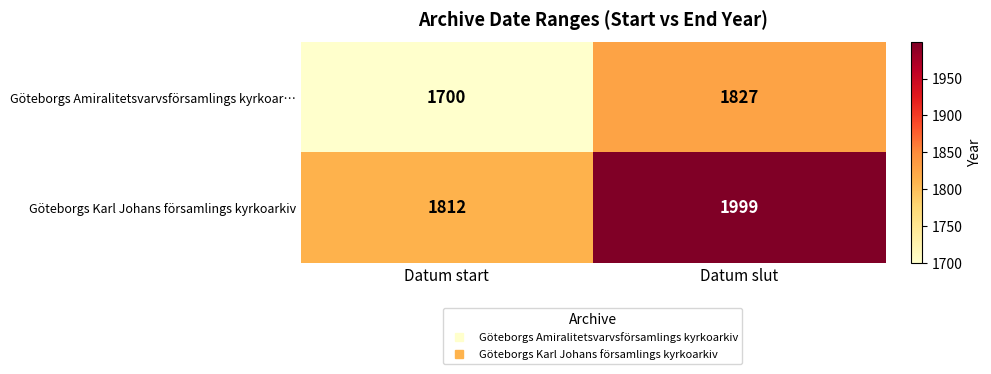

At which category is the sum across all series the highest?

Datum slut